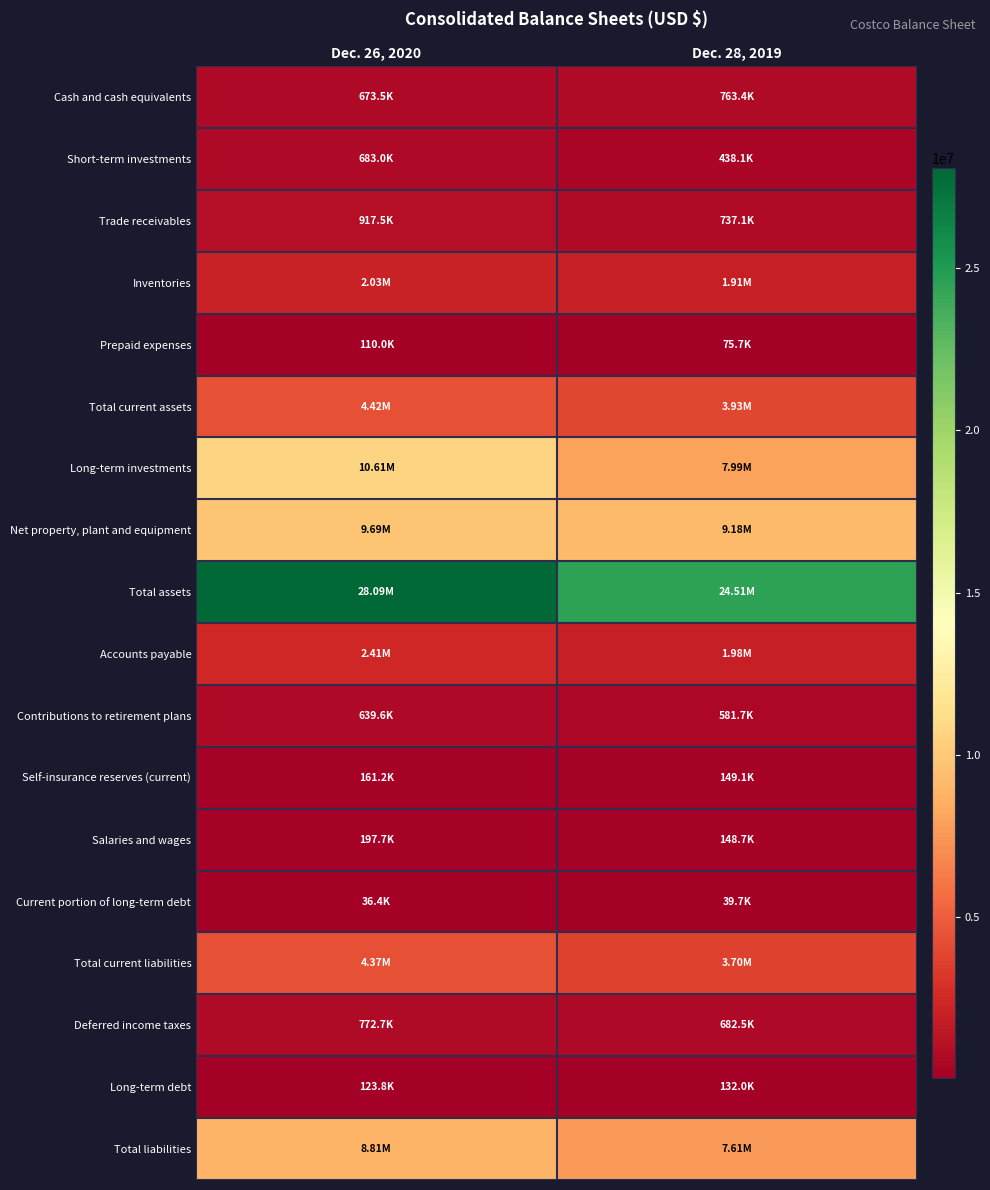

What is the spread (max minus min) of values at Dec. 28, 2019?

24467428